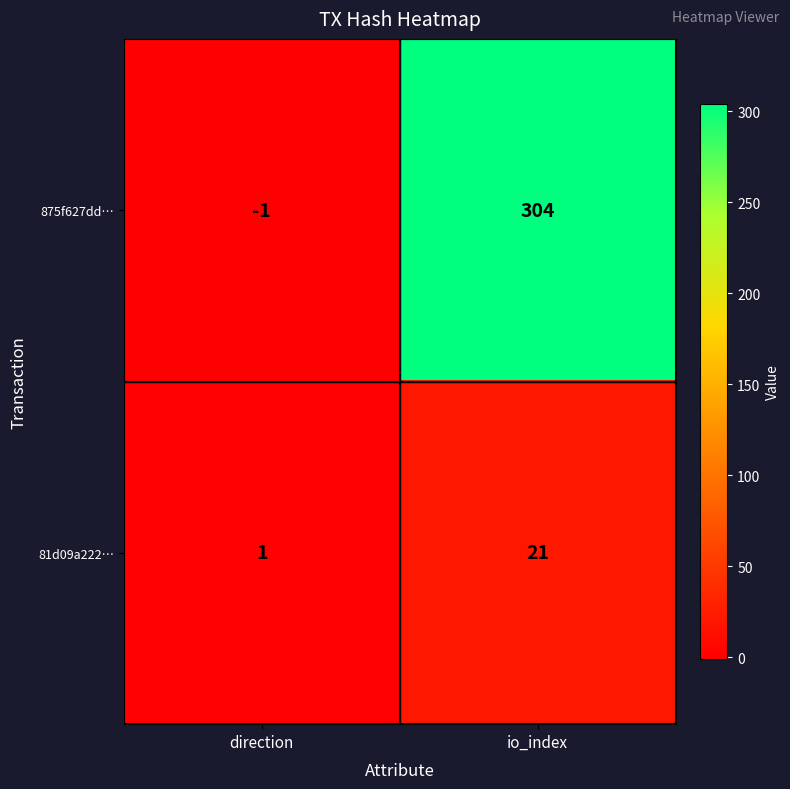

At which category is the sum across all series the highest?

io_index